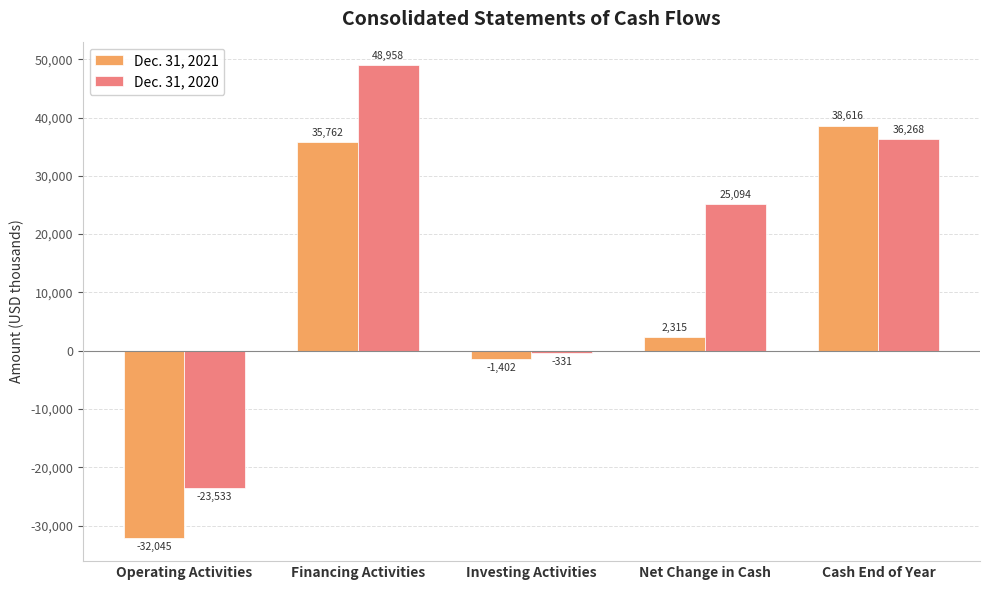

List the series in order of their overall mean, highest first.

Dec. 31, 2020, Dec. 31, 2021